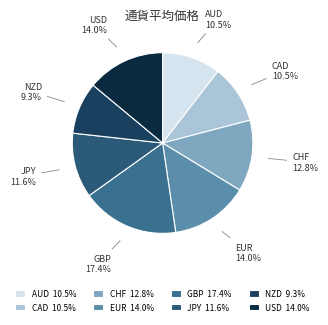

Which slice is the smallest?

NZD